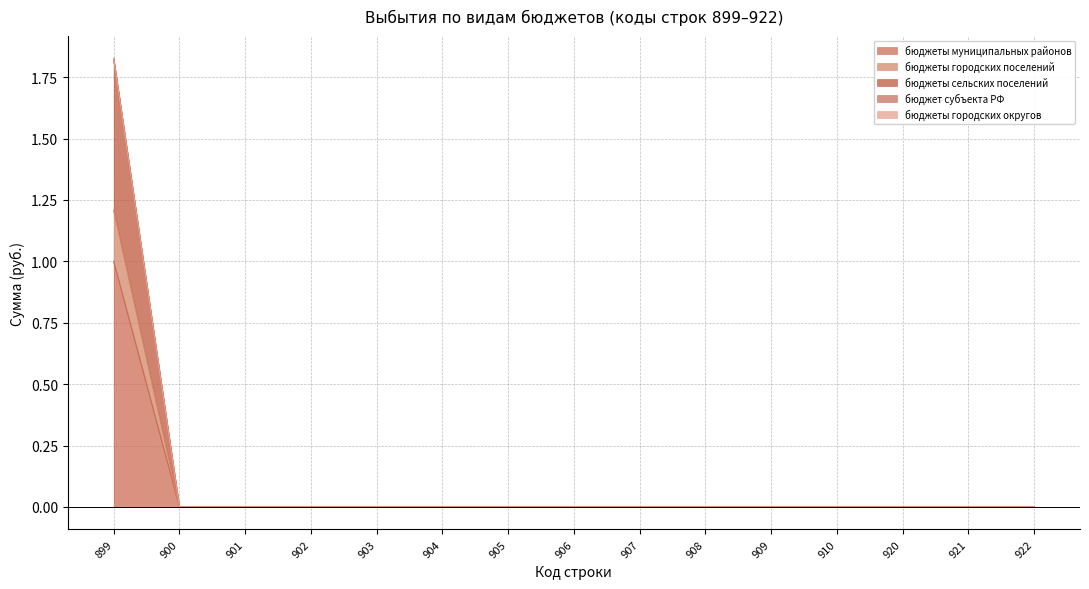

List the labels in order of бюджеты сельских поселений value, smallest first.

900, 901, 902, 903, 904, 905, 906, 907, 908, 909, 910, 920, 921, 922, 899